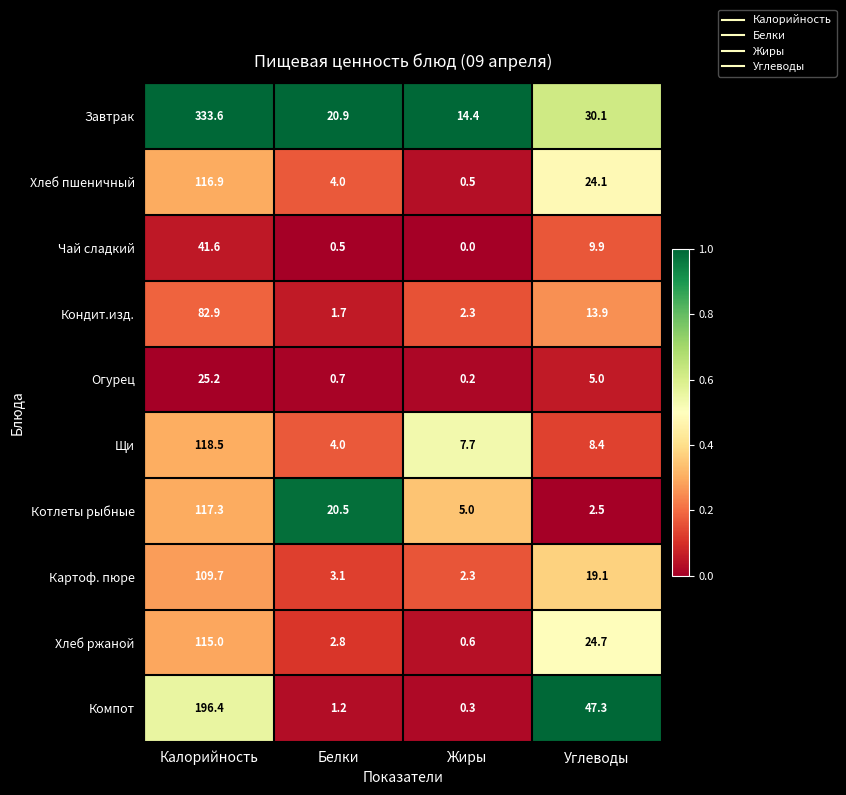

How many categories are shown in the chart?

4